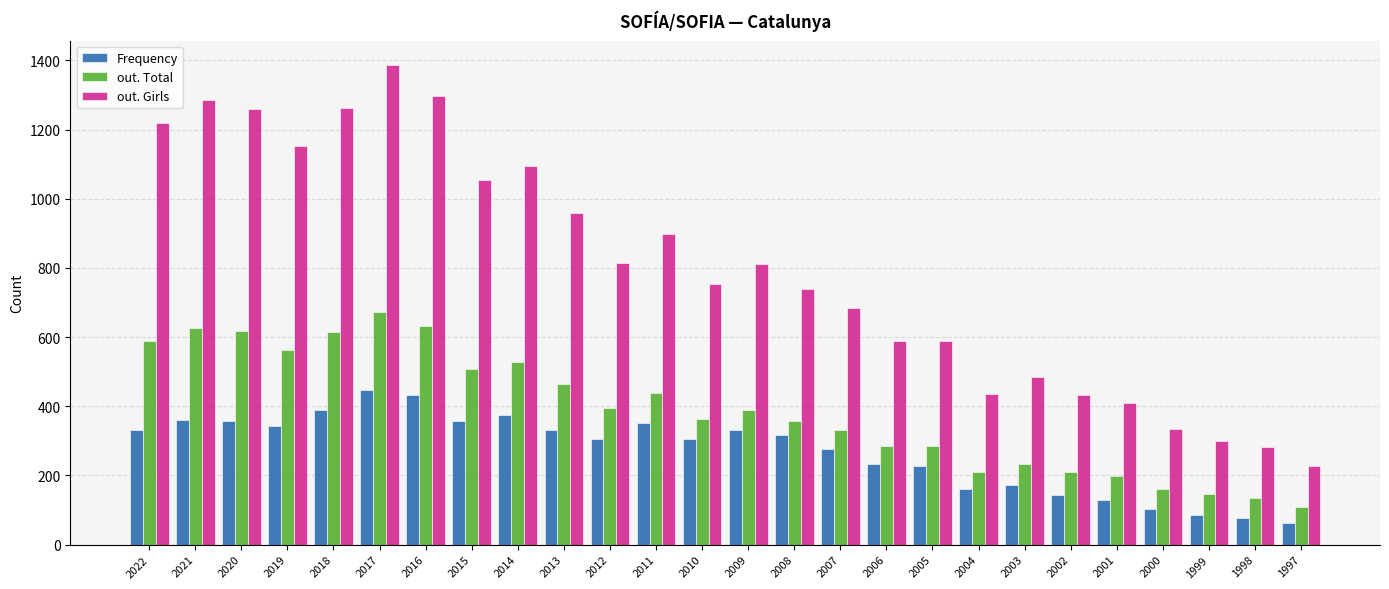

What is the value of the out. Total bar at the 24th from the left?

147